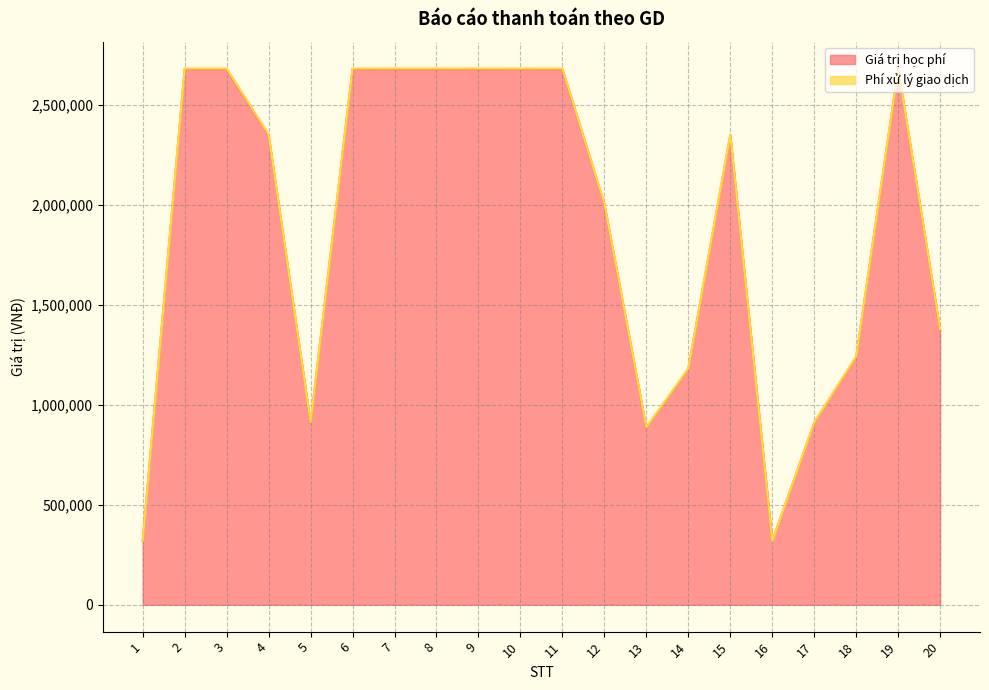

Approximately how many times larger is the value at 3 compared to 12?

1.3